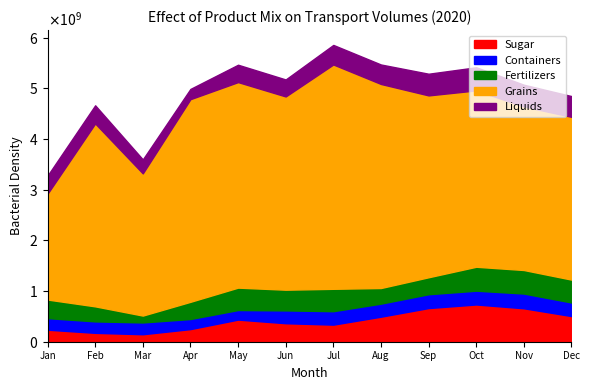

True or false: Liquids and Fertilizers intersect in this chart.

True